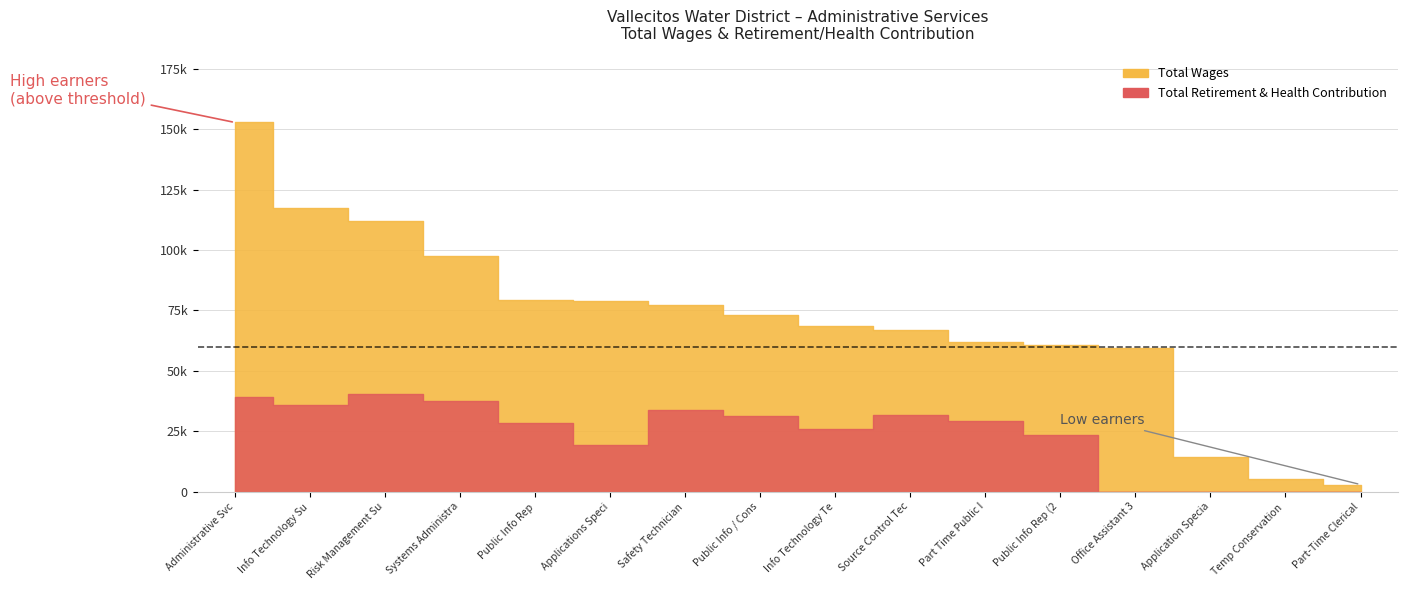

What is the value of the Total Retirement & Health Contribution point at the 5th from the left?

28587.9